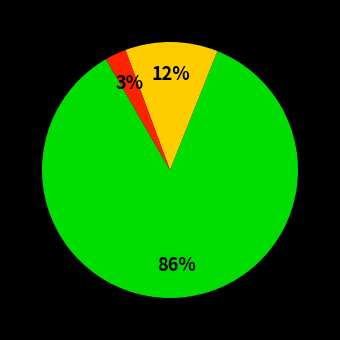

How many segments does this pie chart have?

3